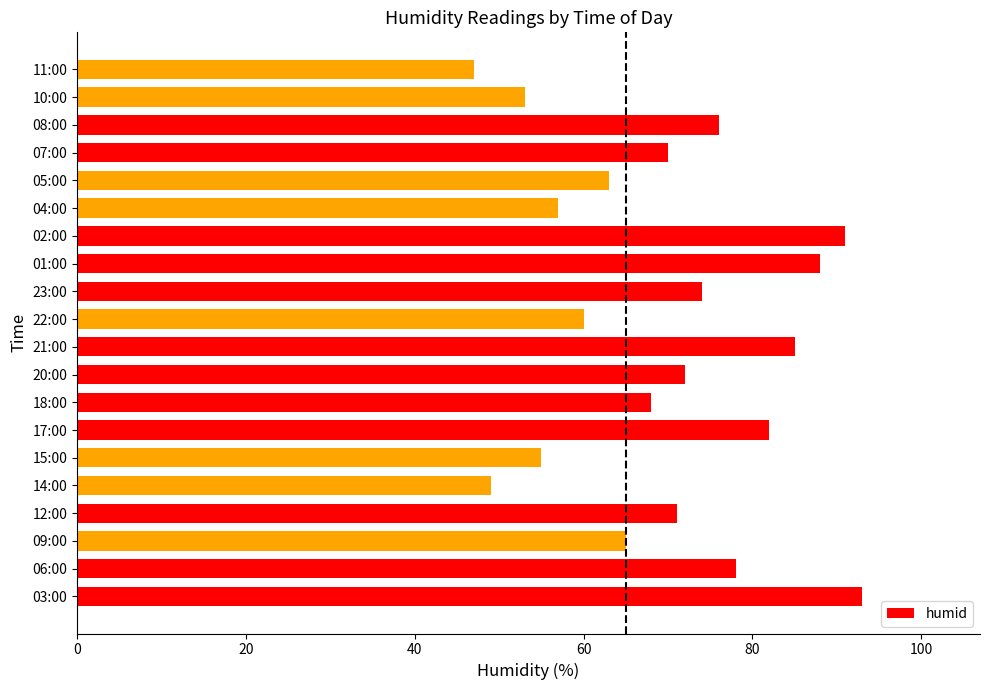

Count the number of data series in this chart.

1